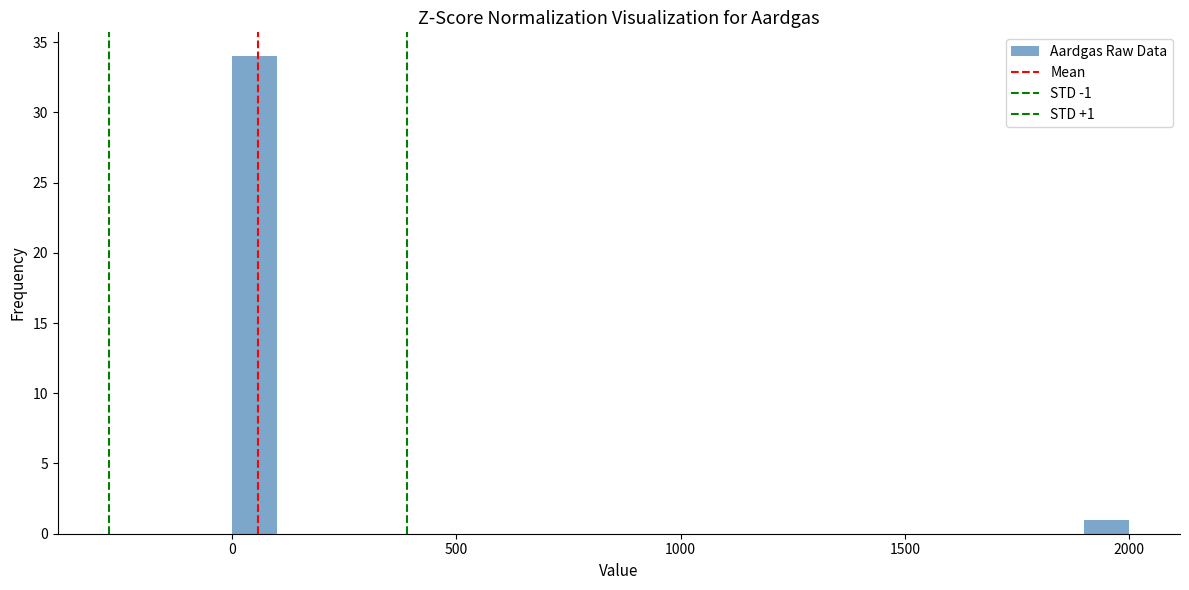

Read against the x-axis, roughly where is the centre of the tallest bar?

50